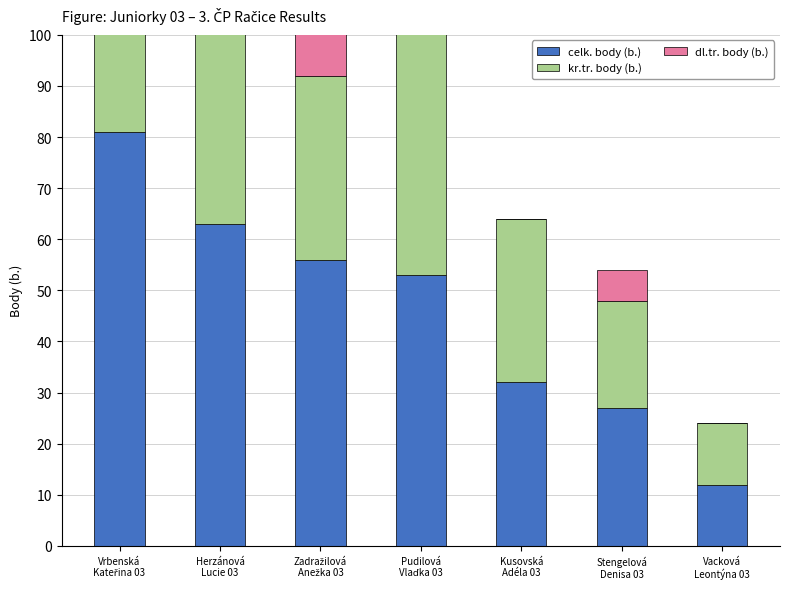

Reading left to right, what are all the values shown in this chart?

celk. body (b.): Vrbenská
Kateřina 03=81	Herzánová
Lucie 03=63	Zadražilová
Anežka 03=56	Pudilová
Vlaďka 03=53	Kusovská
Adéla 03=32	Stengelová
Denisa 03=27	Vacková
Leontýna 03=12
kr.tr. body (b.): Vrbenská
Kateřina 03=60	Herzánová
Lucie 03=46	Zadražilová
Anežka 03=36	Pudilová
Vlaďka 03=53	Kusovská
Adéla 03=32	Stengelová
Denisa 03=21	Vacková
Leontýna 03=12
dl.tr. body (b.): Vrbenská
Kateřina 03=21	Herzánová
Lucie 03=17	Zadražilová
Anežka 03=20	Pudilová
Vlaďka 03=0	Kusovská
Adéla 03=0	Stengelová
Denisa 03=6	Vacková
Leontýna 03=0